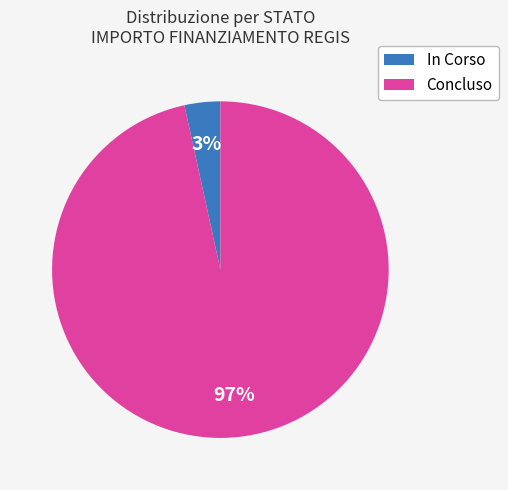

Does any single category account for the majority?

Yes